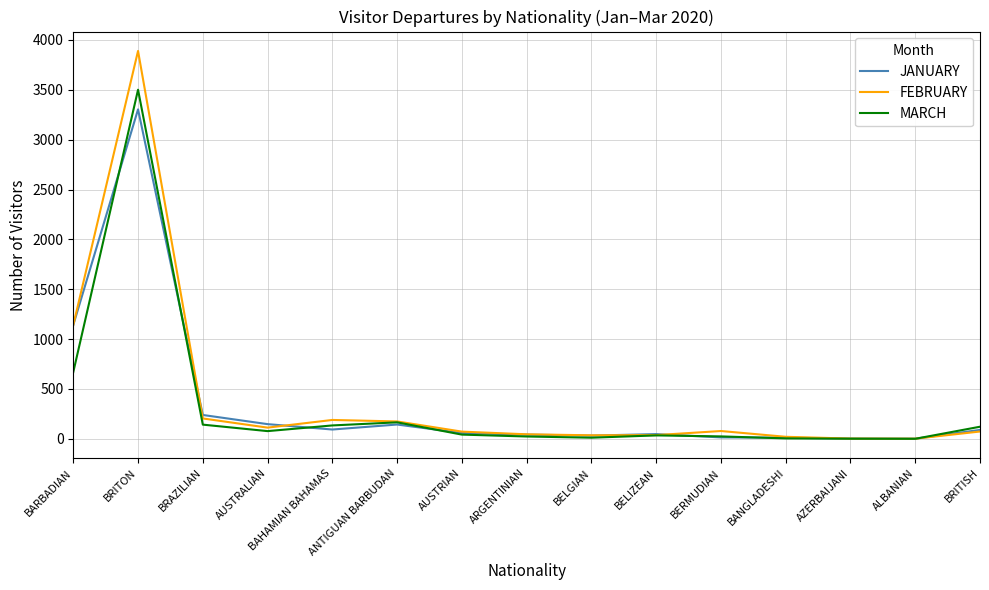

Which category has the highest value in the MARCH series?

BRITON